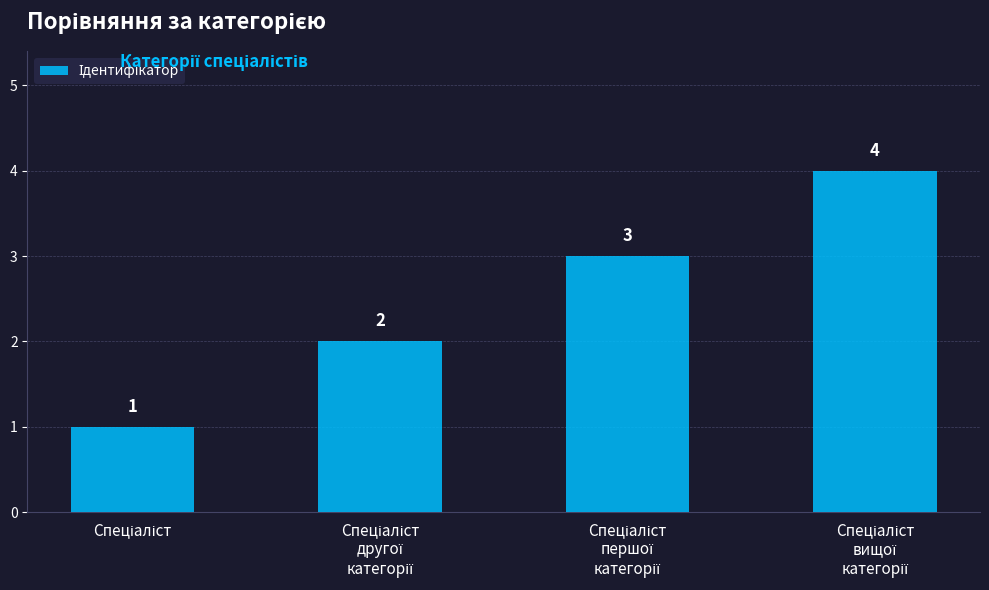

What is the difference between the maximum and minimum values?

3